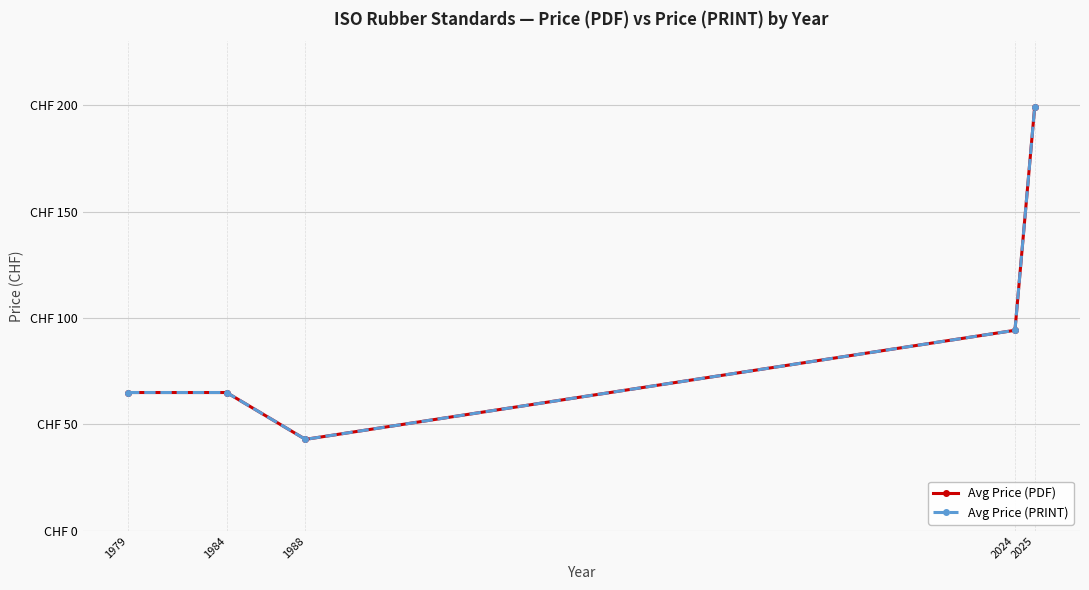

Is this an area chart (filled region under the line)?

No